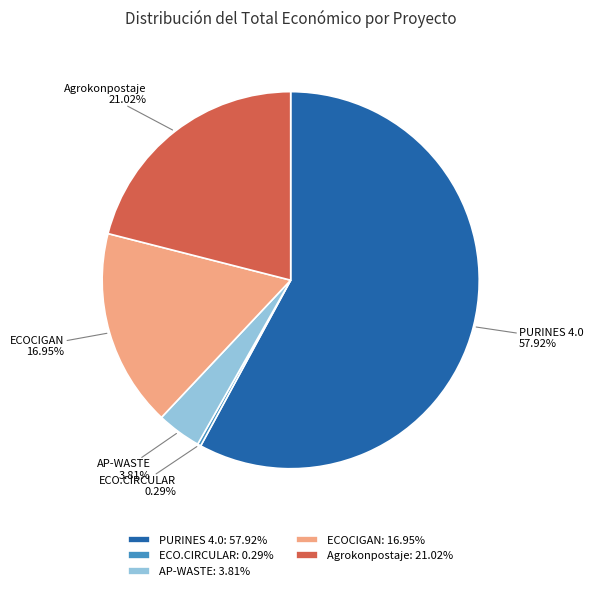

Which category has the biggest portion of the pie?

PURINES 4.0